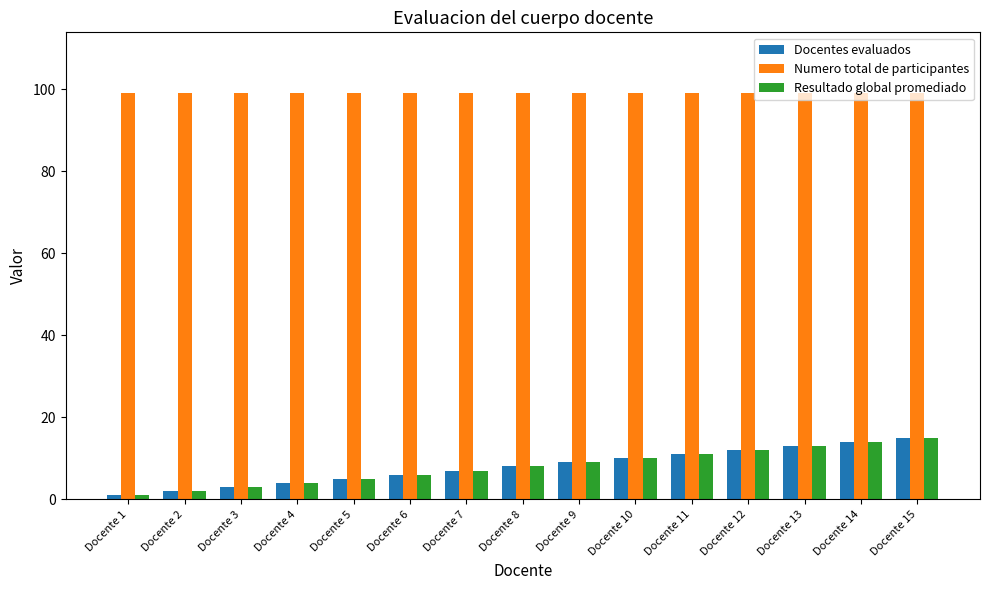

What is the average value of the Numero total de participantes series?

99